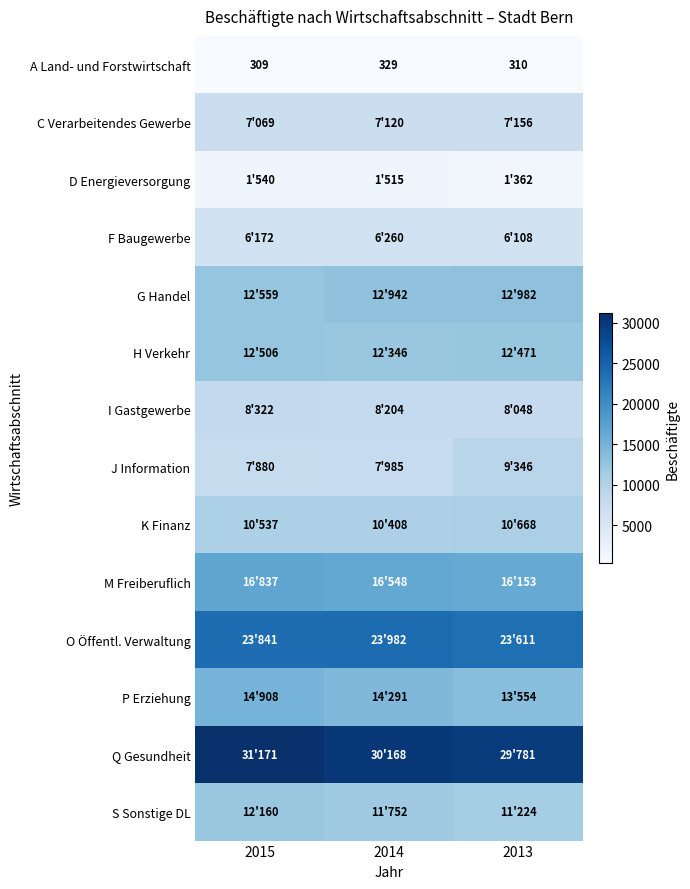

Is it true that A Land- und Forstwirtschaft equals 309 at 2015?

True